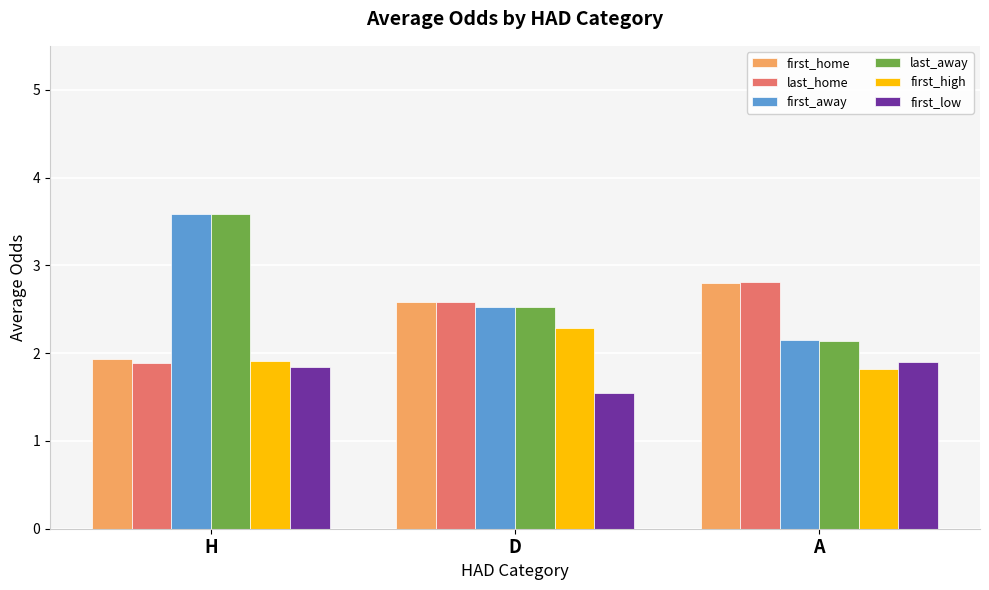

How many bars are there in total?

18